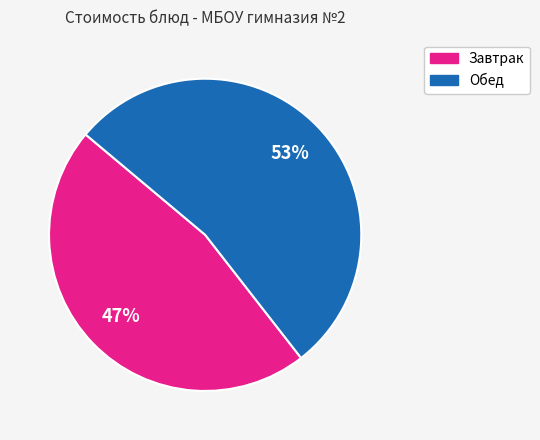

To the nearest percent, what is the average slice percentage?

50%